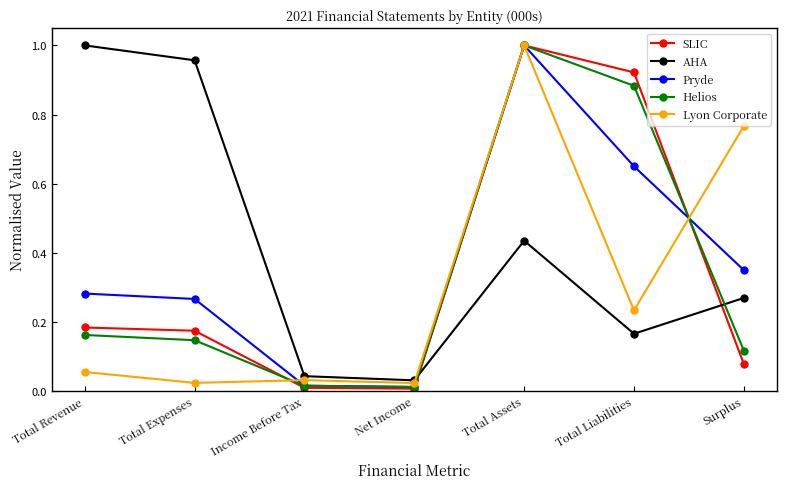

True or false: SLIC has more than 0 points higher than both neighbors.

True